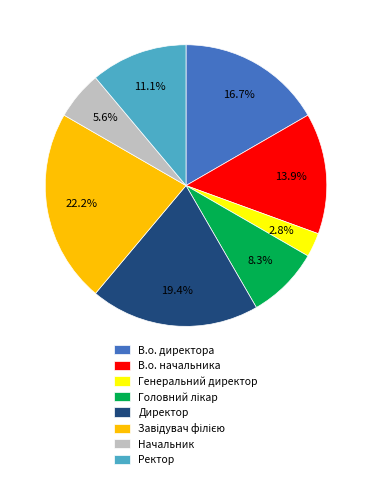

Is Директор the majority of the pie?

No